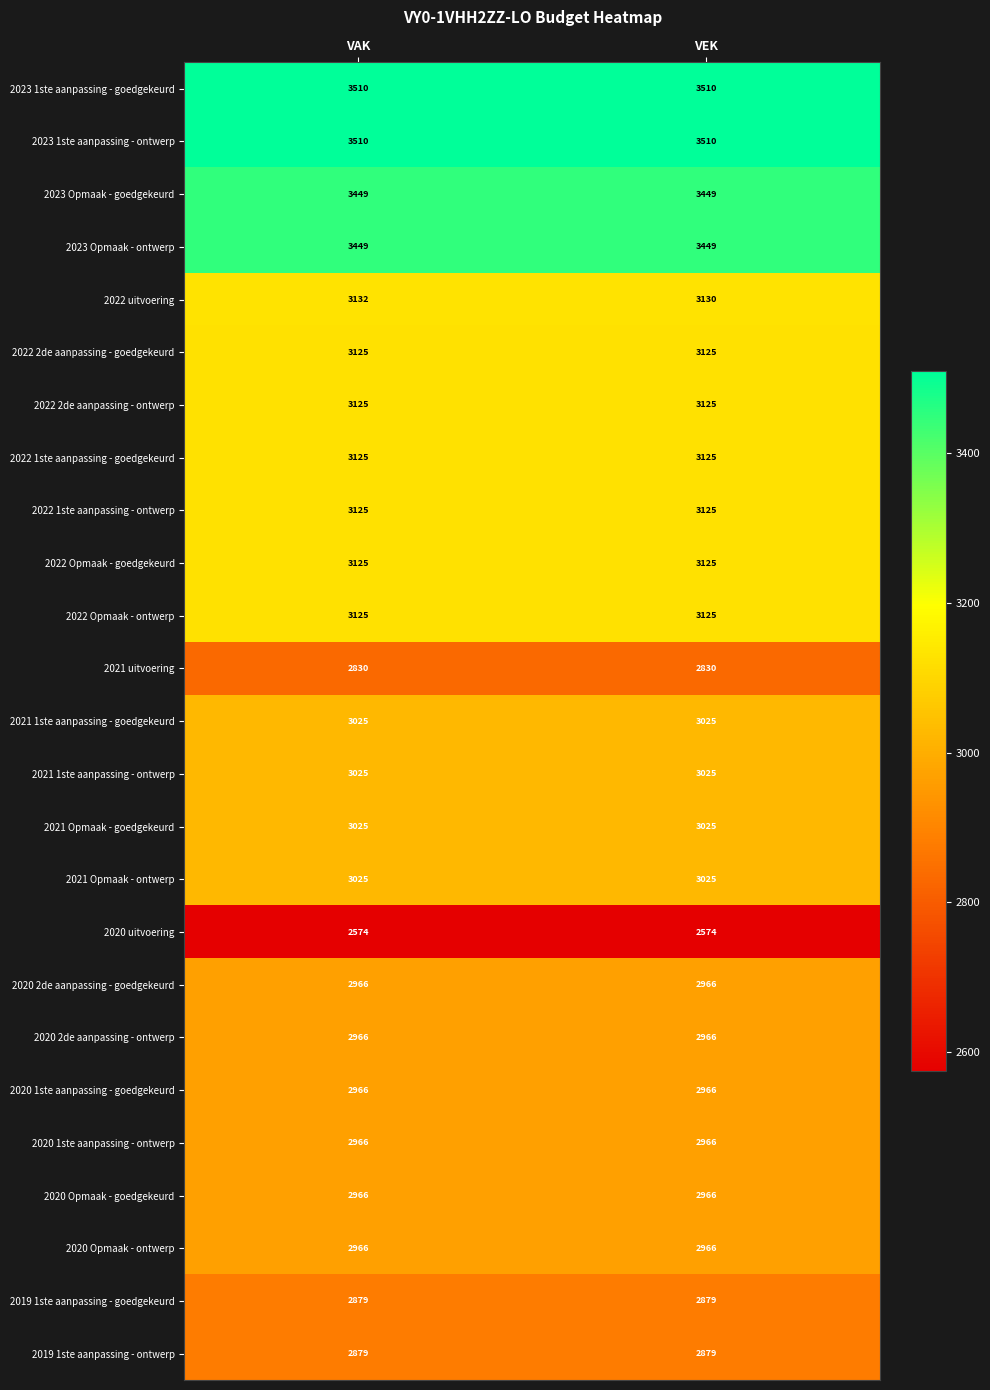

Count the number of data series in this chart.

25